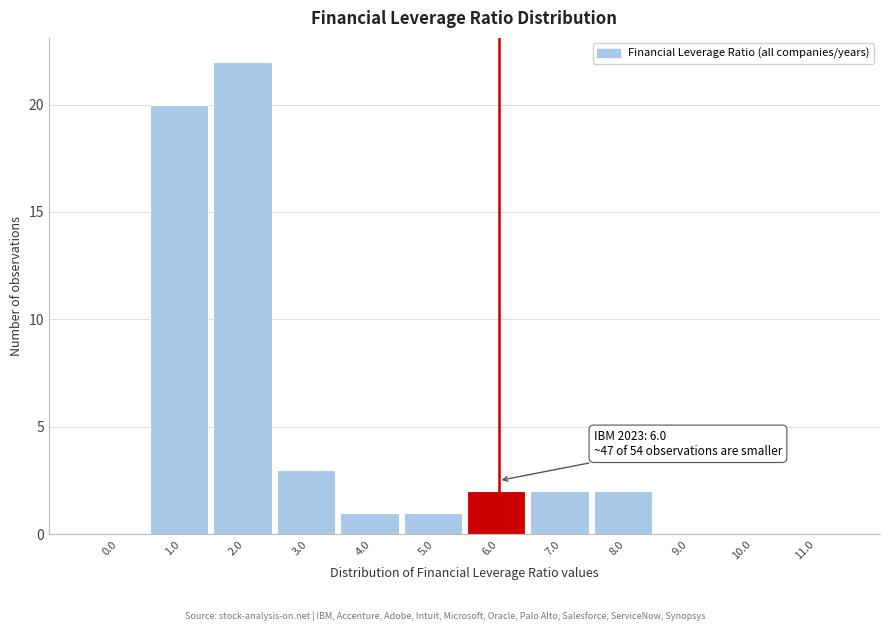

Reading right to left, what are all the values shown in this chart?

11.0=0	10.0=0	9.0=0	8.0=2	7.0=2	6.0=2	5.0=1	4.0=1	3.0=3	2.0=22	1.0=20	0.0=0